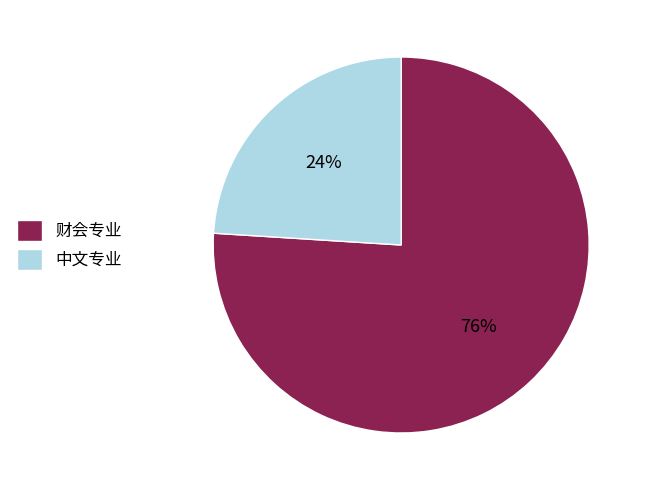

Rank the categories by value from highest to lowest.

财会专业, 中文专业